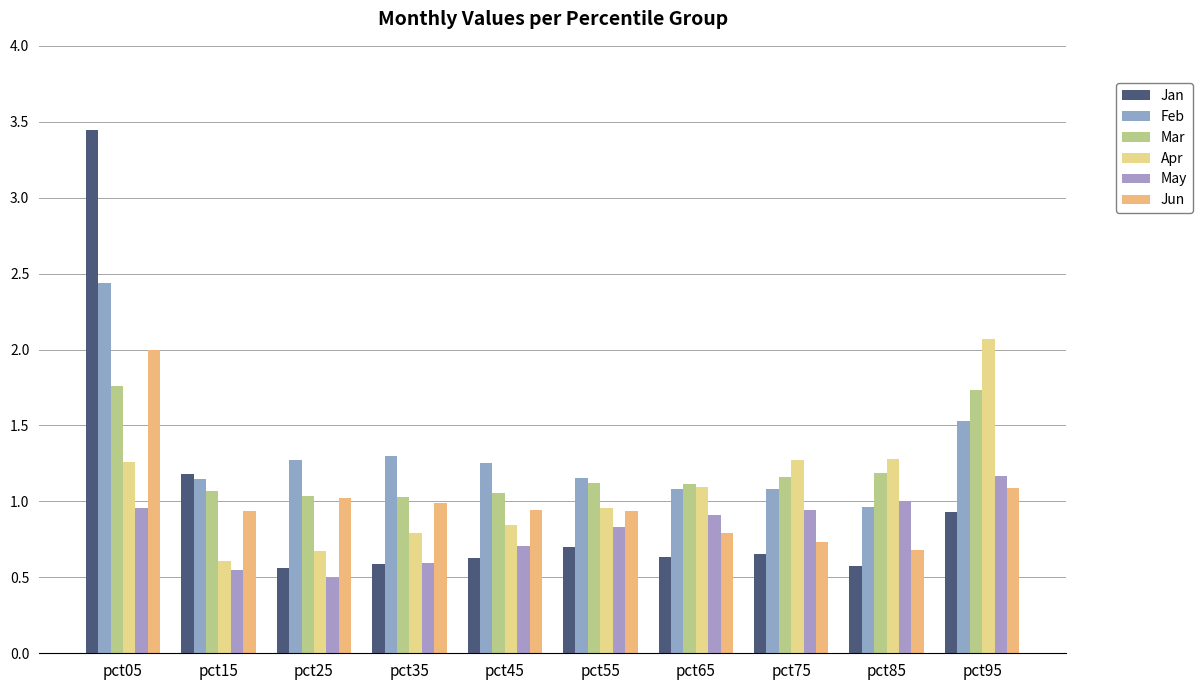

Reading left to right, extract all data points from this chart.

Jan: pct05=3.4	pct15=1.2	pct25=0.6	pct35=0.6	pct45=0.6	pct55=0.7	pct65=0.6	pct75=0.7	pct85=0.6	pct95=0.9
Feb: pct05=2.4	pct15=1.1	pct25=1.3	pct35=1.3	pct45=1.3	pct55=1.2	pct65=1.1	pct75=1.1	pct85=1.0	pct95=1.5
Mar: pct05=1.8	pct15=1.1	pct25=1.0	pct35=1.0	pct45=1.1	pct55=1.1	pct65=1.1	pct75=1.2	pct85=1.2	pct95=1.7
Apr: pct05=1.3	pct15=0.6	pct25=0.7	pct35=0.8	pct45=0.8	pct55=1.0	pct65=1.1	pct75=1.3	pct85=1.3	pct95=2.1
May: pct05=1.0	pct15=0.5	pct25=0.5	pct35=0.6	pct45=0.7	pct55=0.8	pct65=0.9	pct75=0.9	pct85=1.0	pct95=1.2
Jun: pct05=2.0	pct15=0.9	pct25=1.0	pct35=1.0	pct45=0.9	pct55=0.9	pct65=0.8	pct75=0.7	pct85=0.7	pct95=1.1